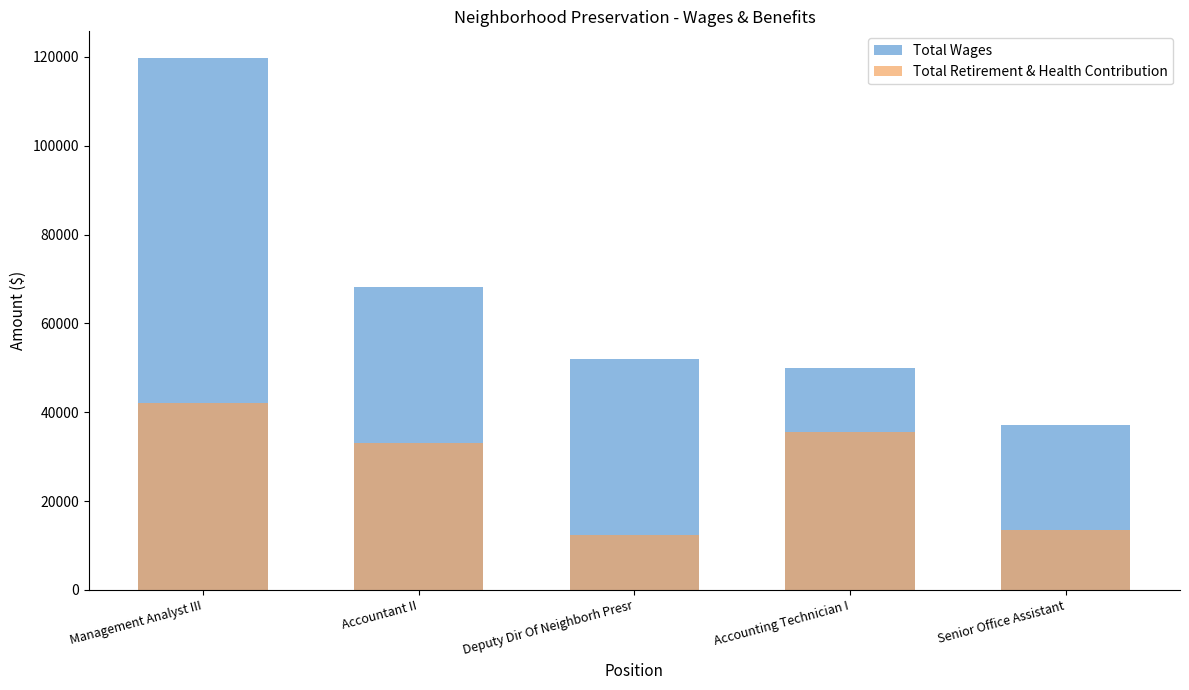

Between Accountant II and Management Analyst III, which is larger?

Management Analyst III